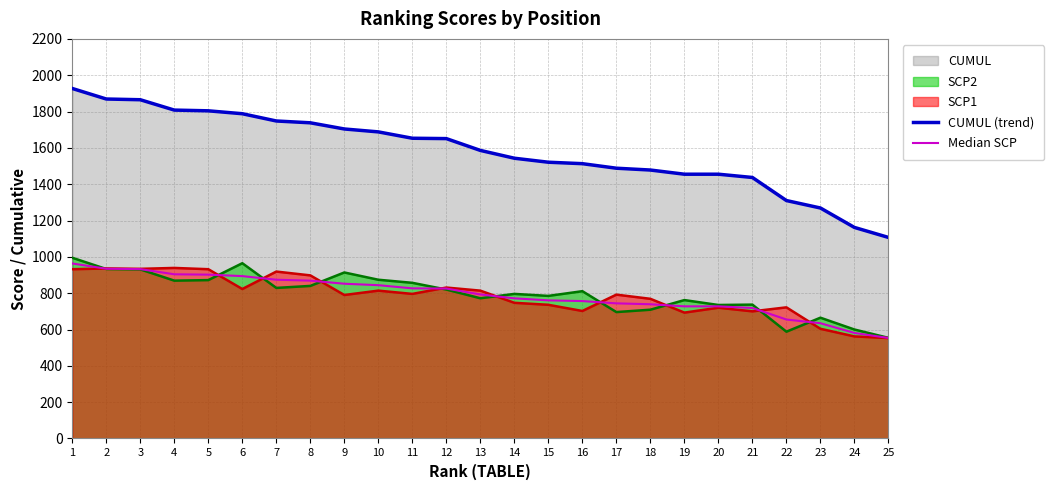

True or false: Median SCP and CUMUL (trend) intersect in this chart.

False